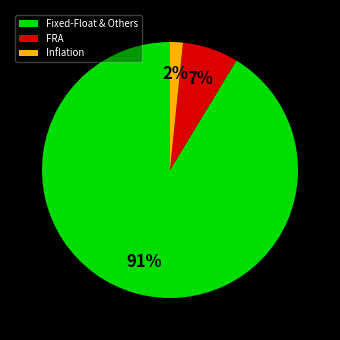

Rank the categories by value from lowest to highest.

Inflation, FRA, Fixed-Float & Others